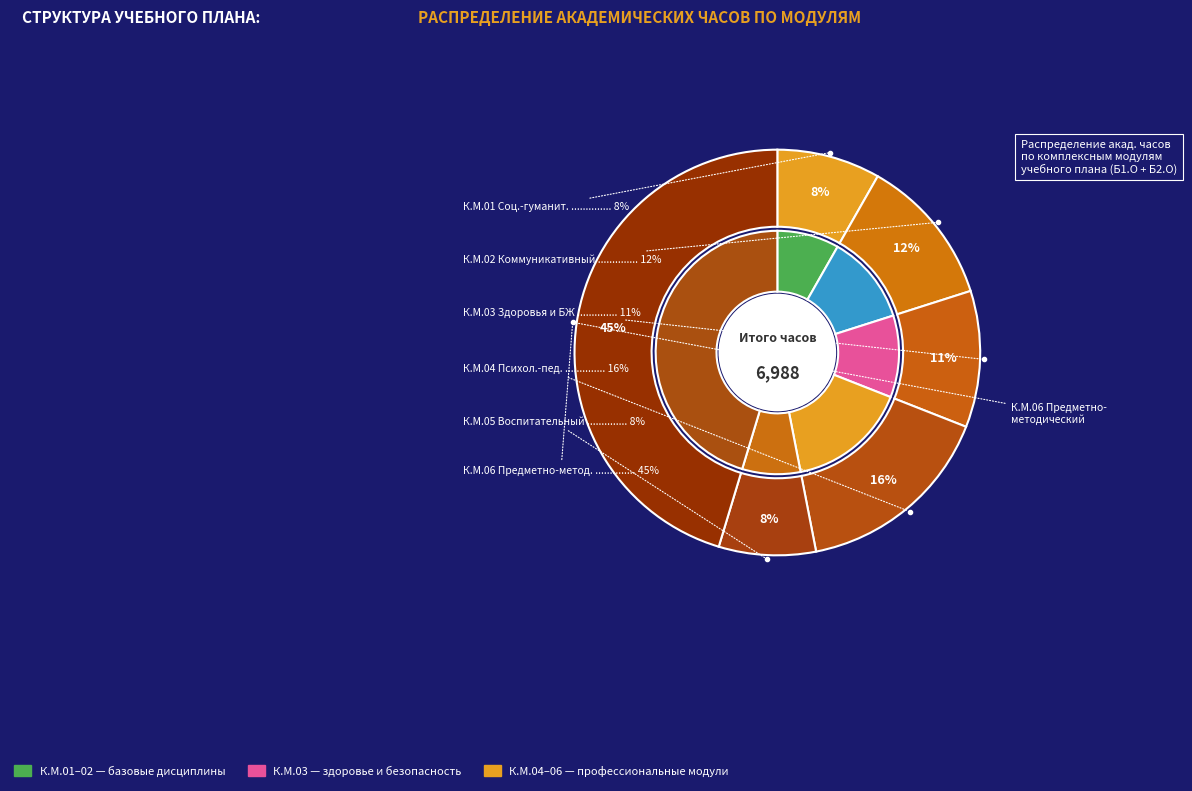

To the nearest percent, what is the average slice percentage?

17%